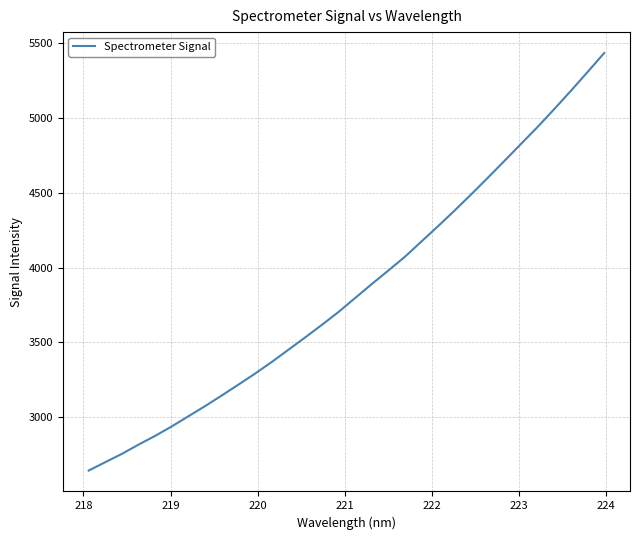

What is the difference between the maximum and minimum values?

2792.7